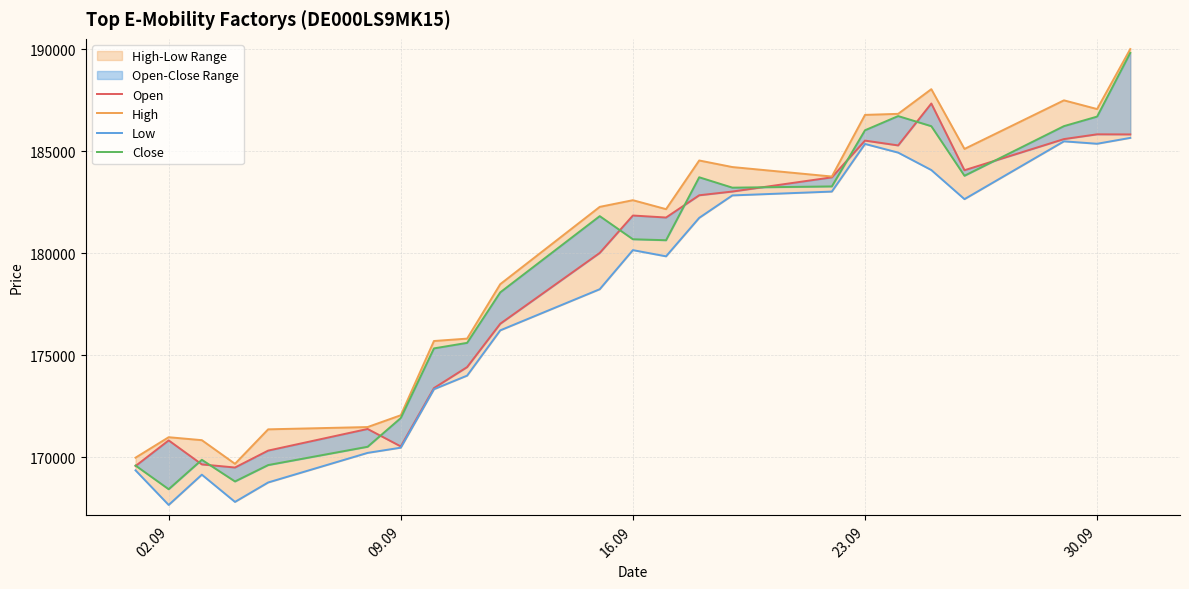

What is the difference between the maximum and minimum values in the Low series?

17987